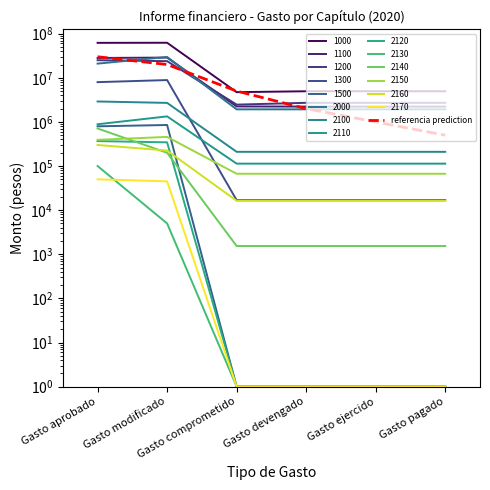

What is the average value?

9750000